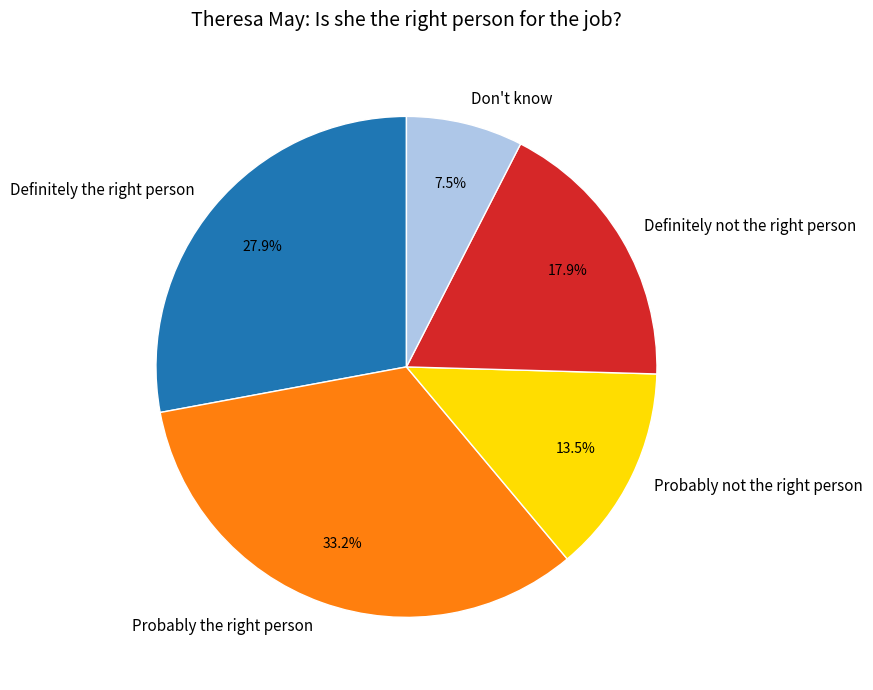

Rank the categories by value from lowest to highest.

Don't know, Probably not the right person, Definitely not the right person, Definitely the right person, Probably the right person